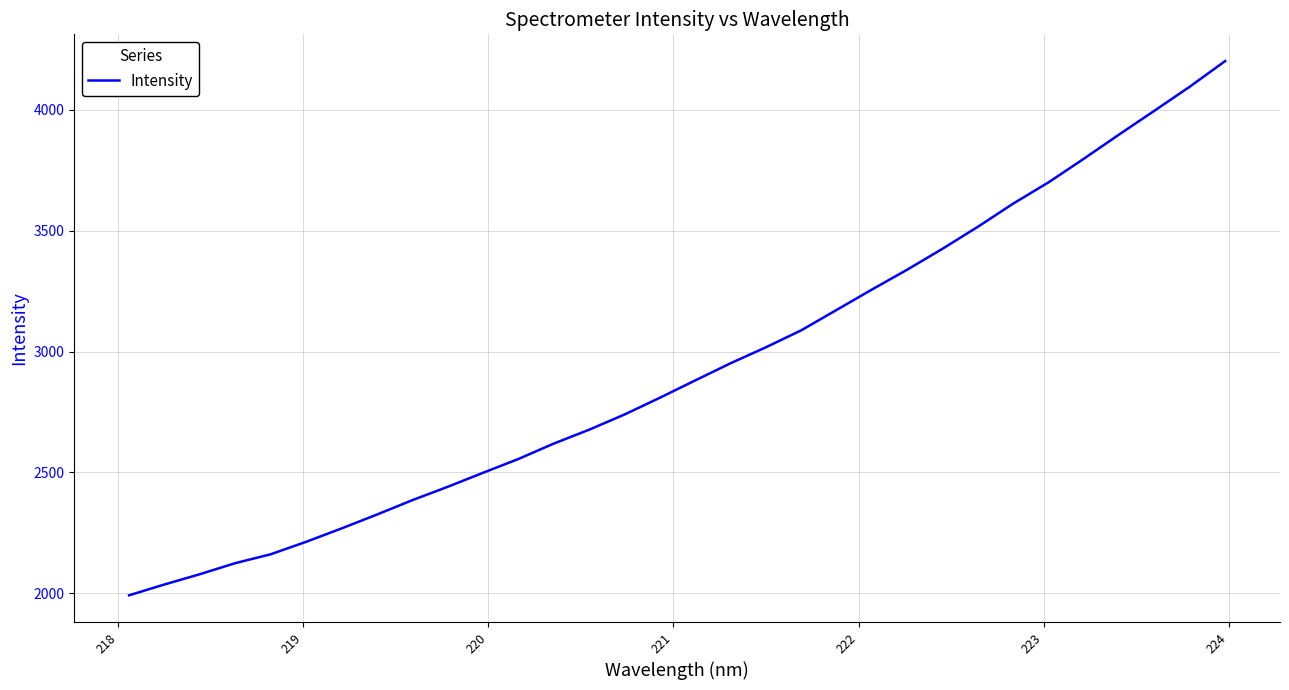

What is the smallest value displayed?

1990.8